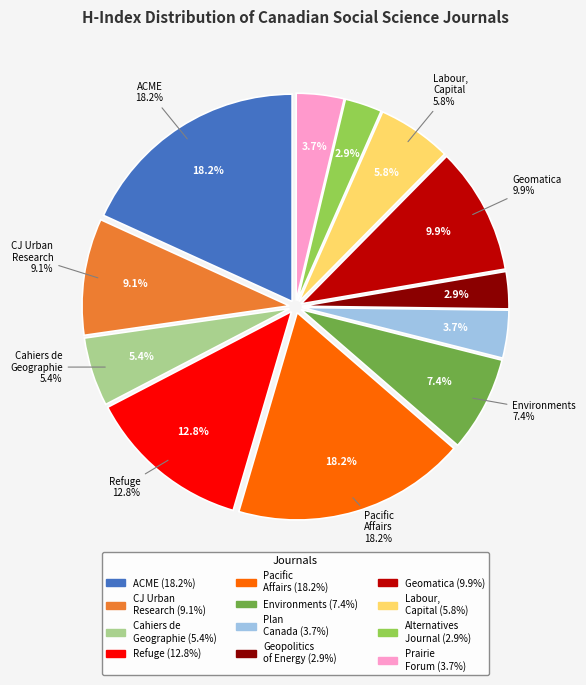

How many segments does this pie chart have?

12